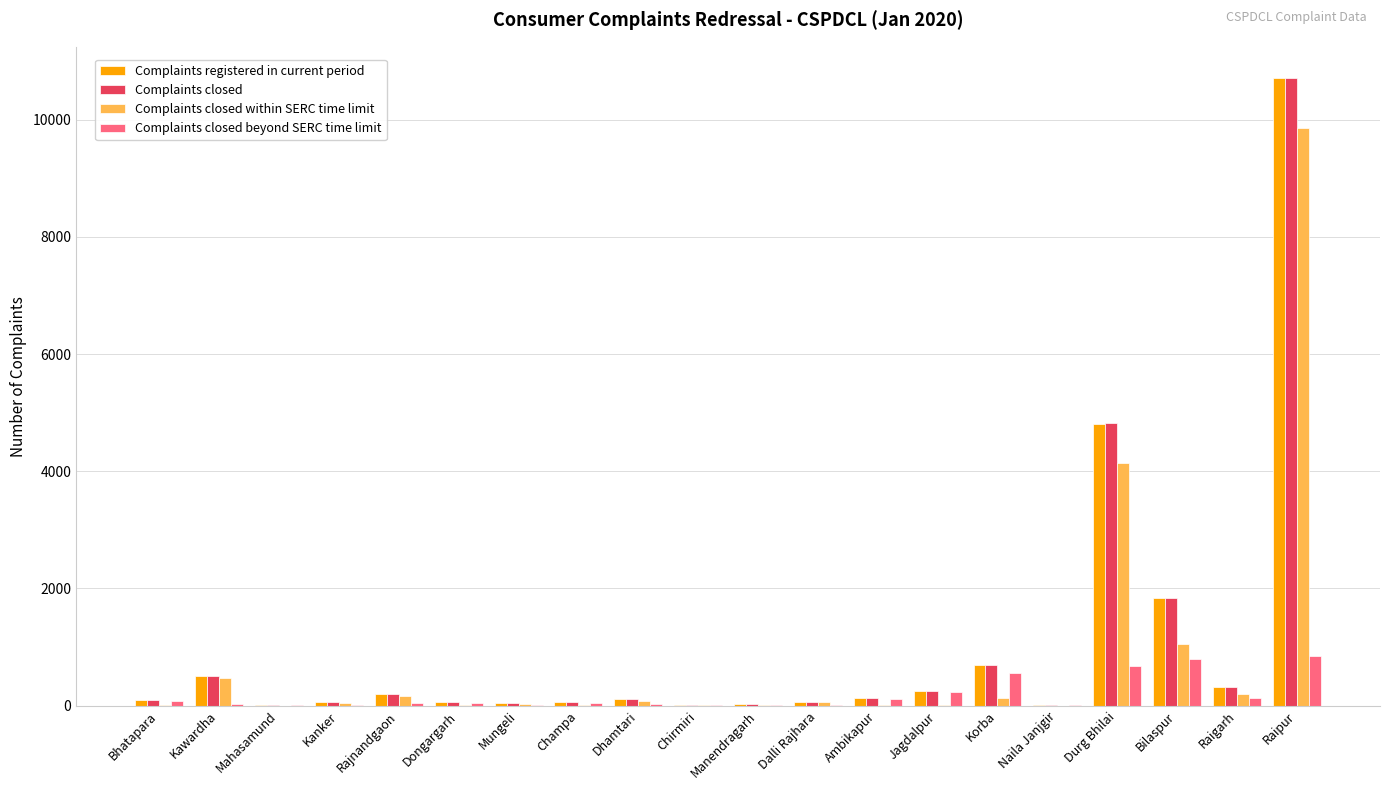

What is the maximum value for Complaints closed beyond SERC time limit?

846